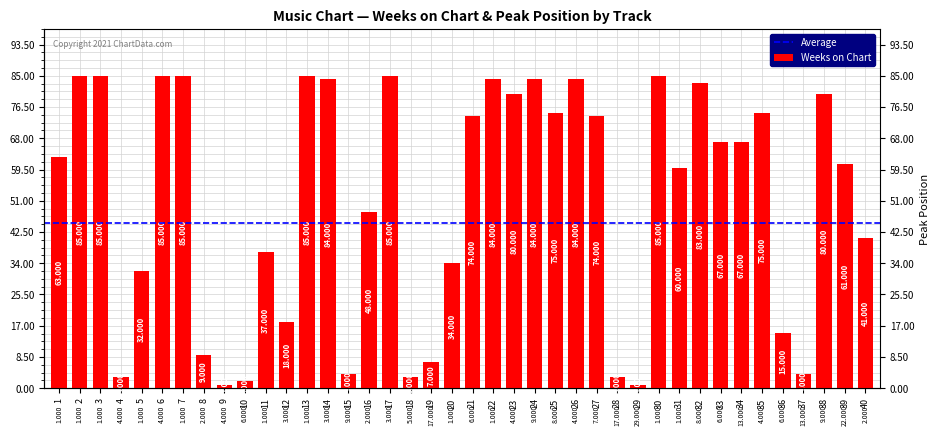

What is the ratio of the value at 31 to the value at 33?

0.9